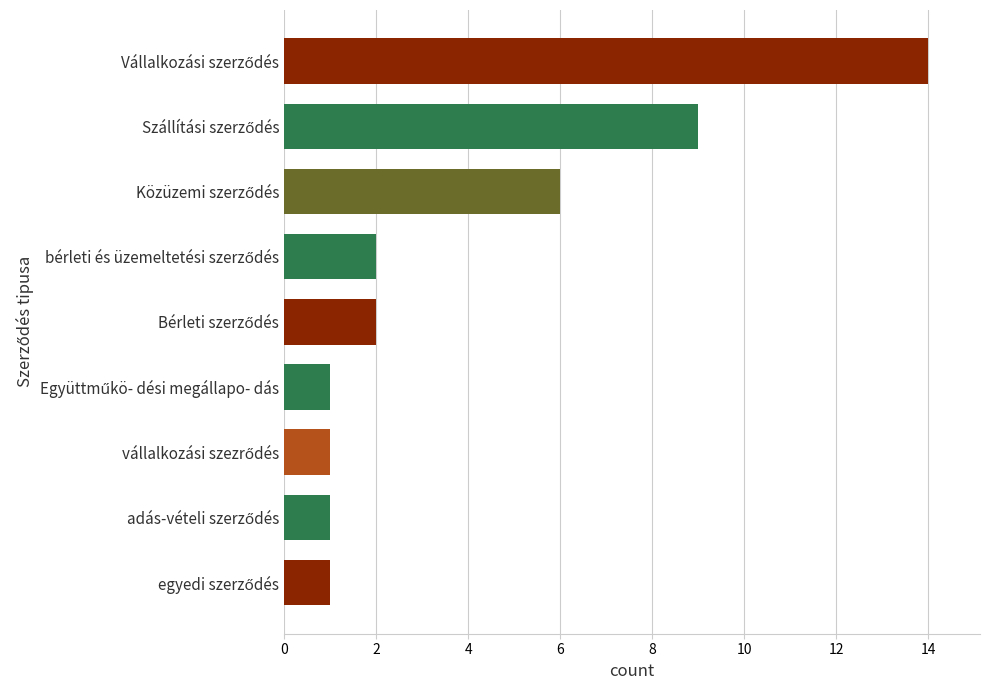

What is the difference between the second highest and second lowest values?

8